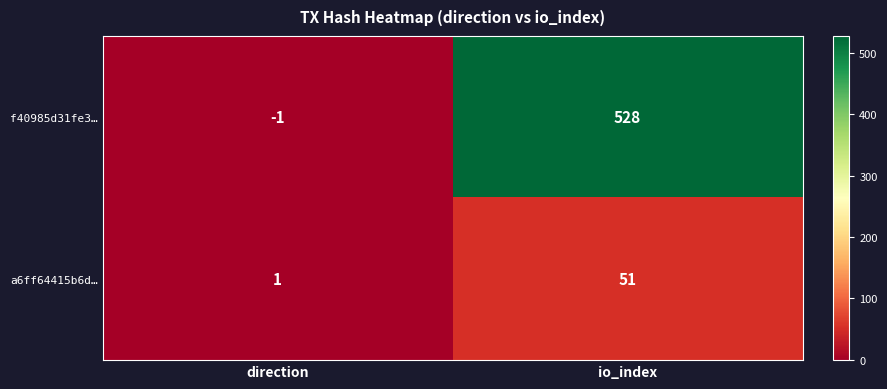

At which category does the chart reach its peak across all series?

io_index